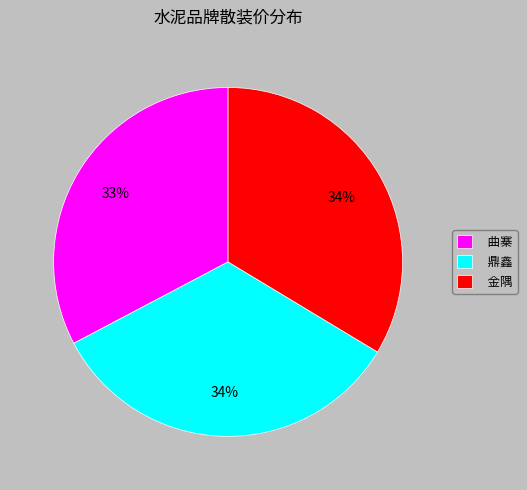

Do 曲寨 and 鼎鑫 together represent more than half of the pie?

Yes